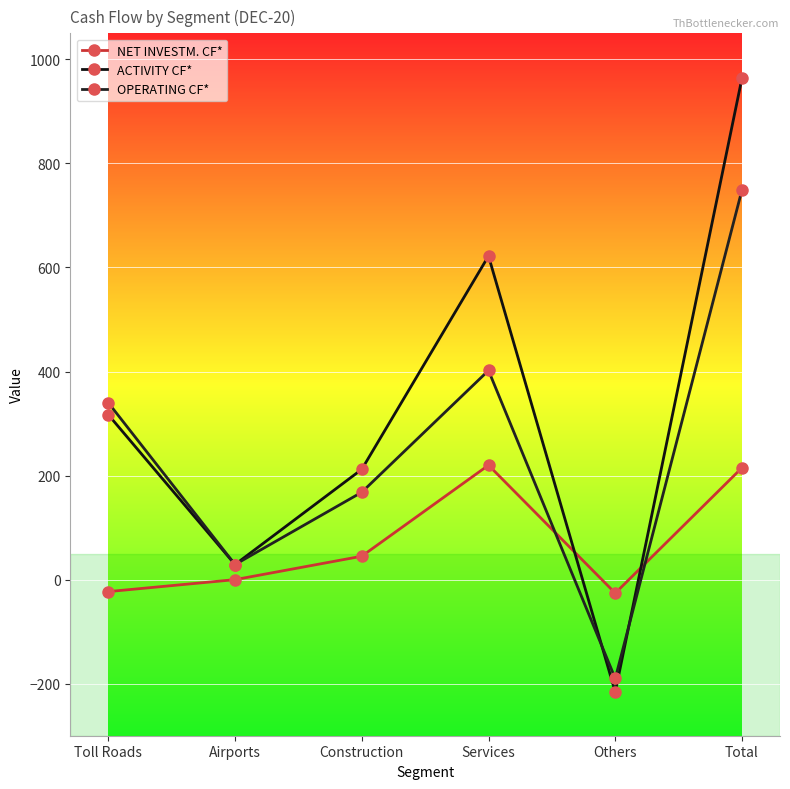

At which category does the chart reach its peak across all series?

Total